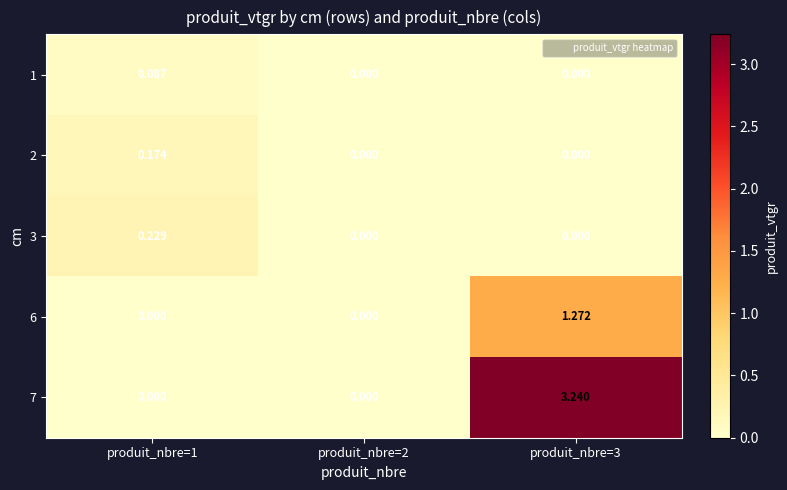

Is the value of 1 at produit_nbre=1 greater than the value of 2 at produit_nbre=2?

Yes